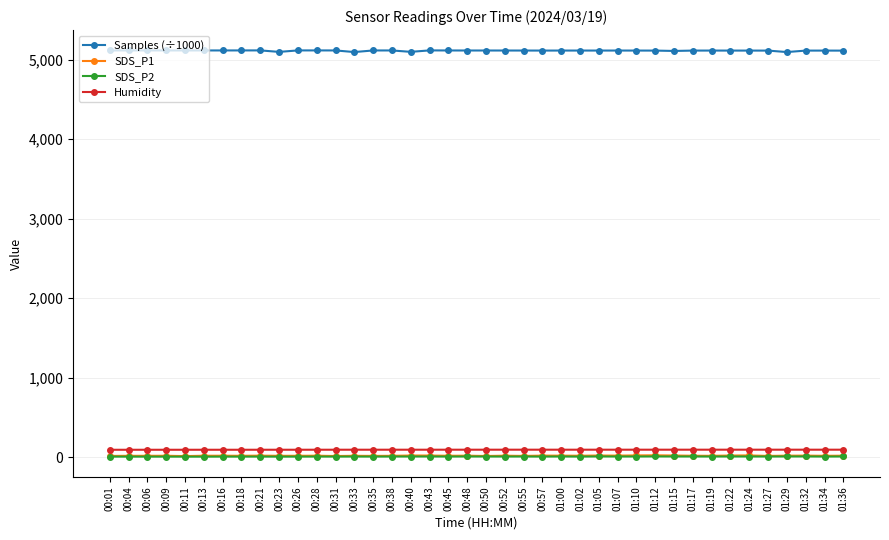

Where does the SDS_P1 series first go above 17?

00:09